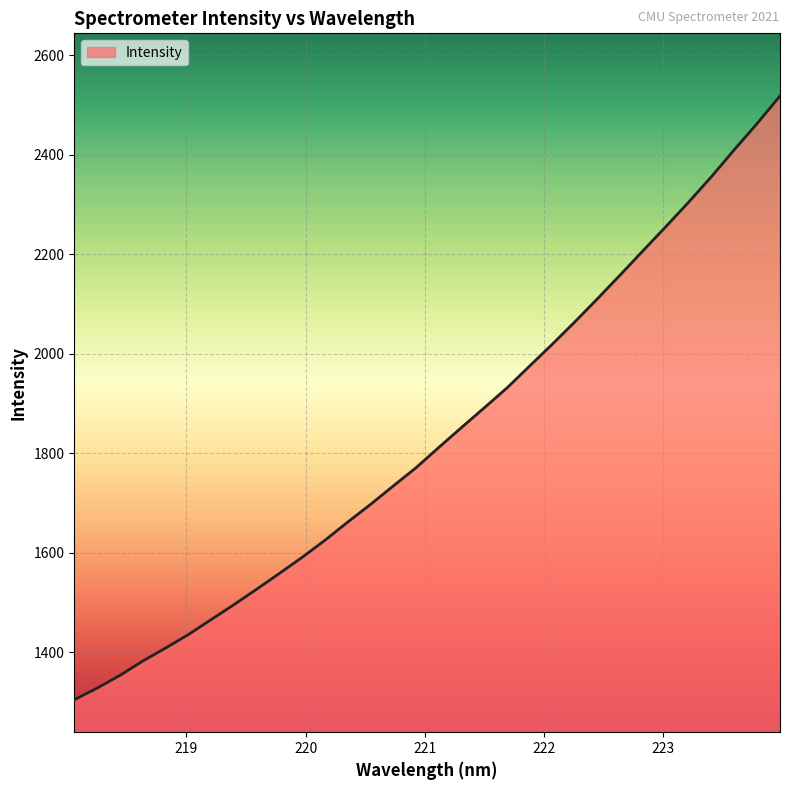

What is the difference between the maximum and minimum values?

1213.7